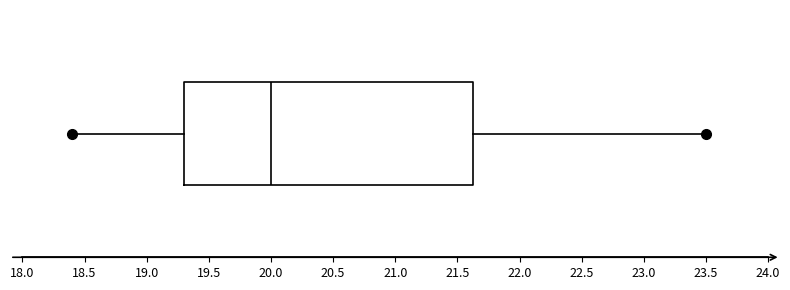

Transcribe this box plot: give where the median line is, the range the box spans, and where the two whiskers end, as read against the x-axis. The values are not printed on the chart, so give them approximately, as read against the axis.

median 20.00, box 19.30 to 21.65, whiskers 18.40 to 23.50